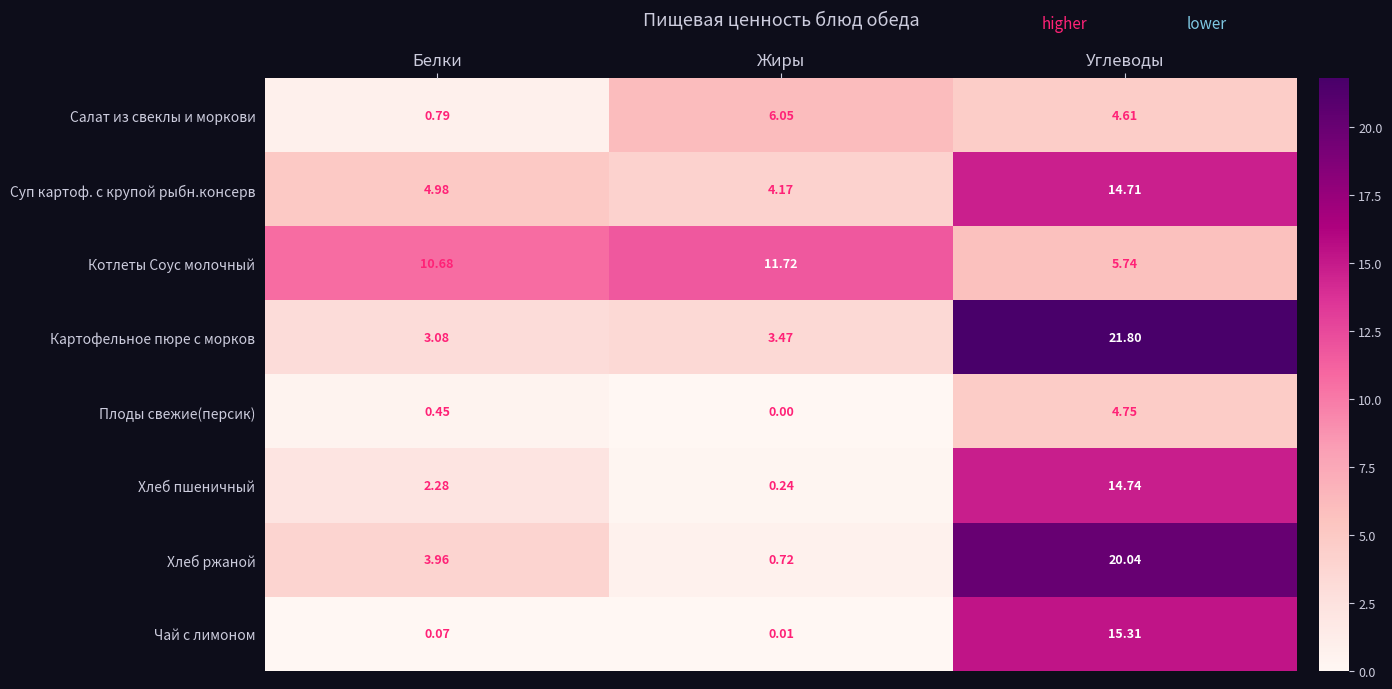

List the series in order of their peak value, highest first.

Картофельное пюре с морков, Хлеб ржаной, Чай с лимоном, Хлеб пшеничный, Суп картоф. с крупой рыбн.консерв, Котлеты Соус молочный, Салат из свеклы и моркови, Плоды свежие(персик)